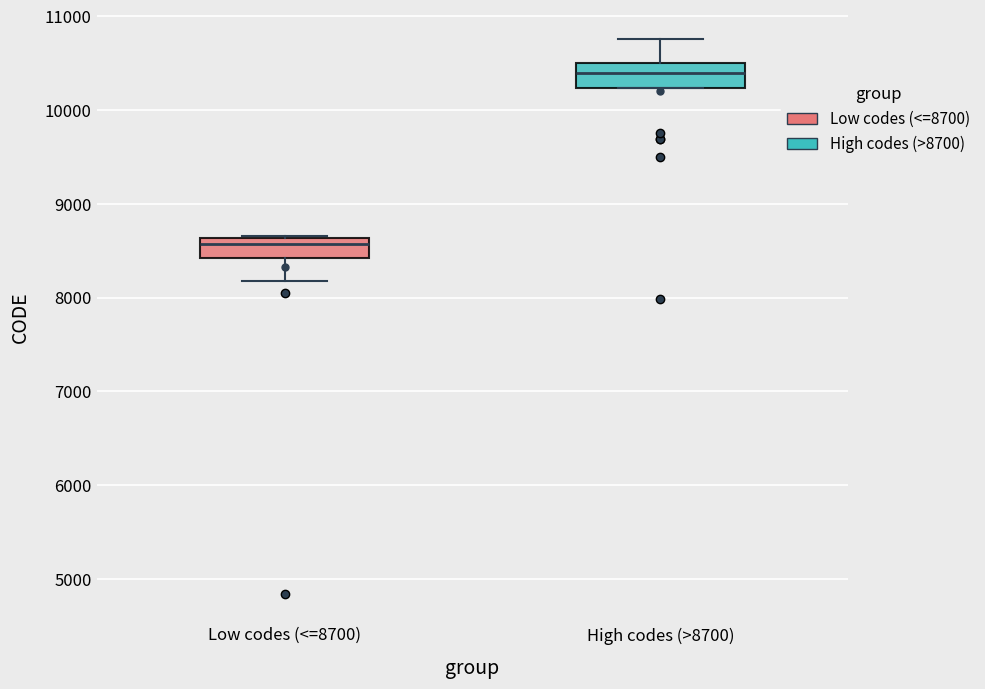

Where is the lower edge of the box for Low codes (<=8700) on the y-axis? The values are not printed on the chart, so give them approximately, as read against the axis.

8400